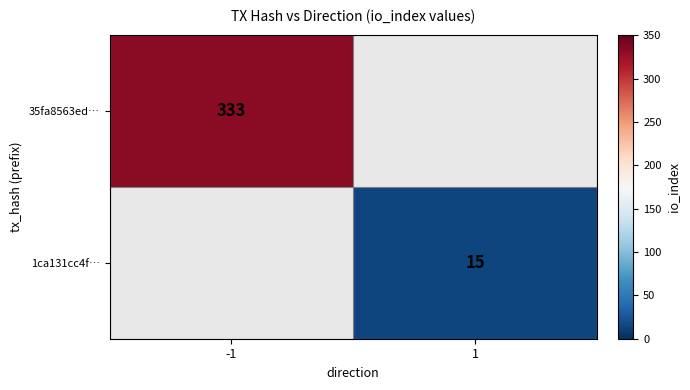

At how many categories does at least one series exceed 31?

1